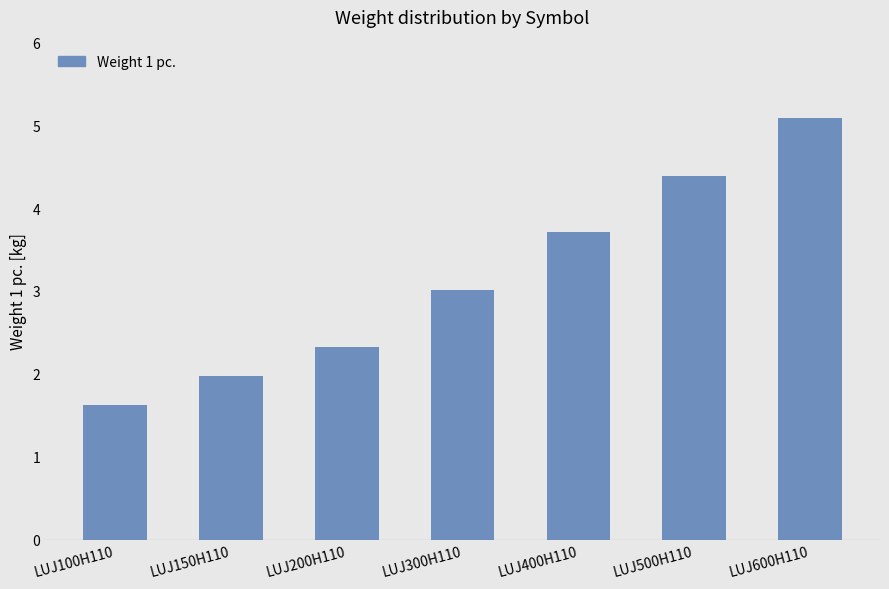

Reading left to right, what are all the values shown in this chart?

LUJ100H110=1.6	LUJ150H110=2.0	LUJ200H110=2.3	LUJ300H110=3.0	LUJ400H110=3.7	LUJ500H110=4.4	LUJ600H110=5.1